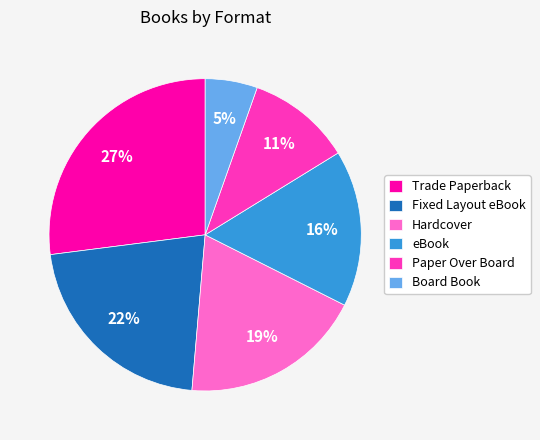

Which has a higher value, eBook or Trade Paperback?

Trade Paperback